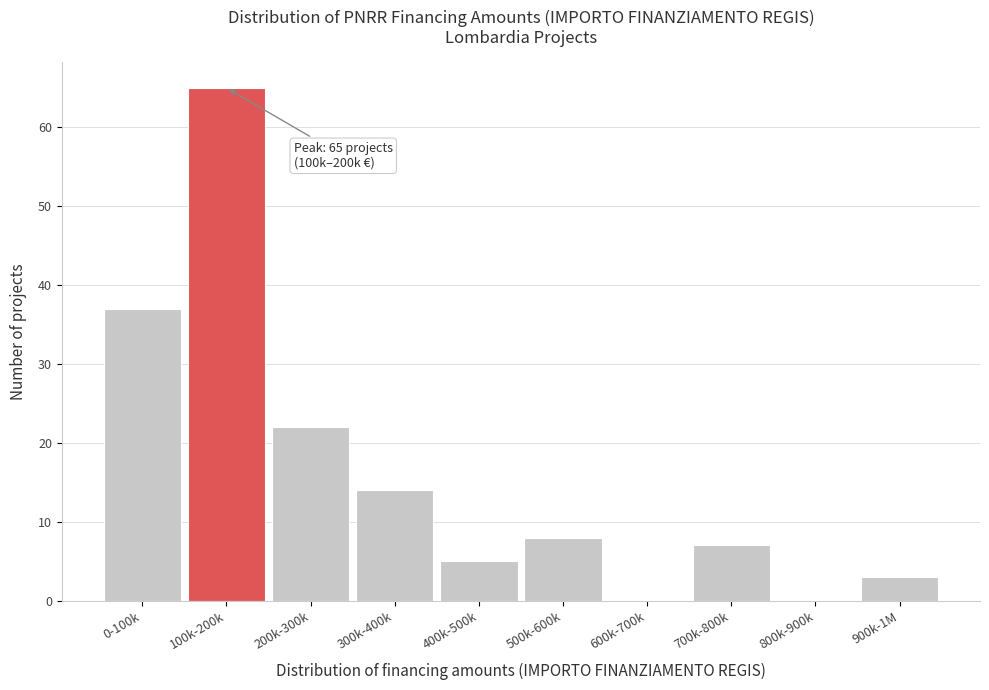

Reading right to left, list all the values displayed in this chart.

900k-1M=3	800k-900k=0	700k-800k=7	600k-700k=0	500k-600k=8	400k-500k=5	300k-400k=14	200k-300k=22	100k-200k=65	0-100k=37